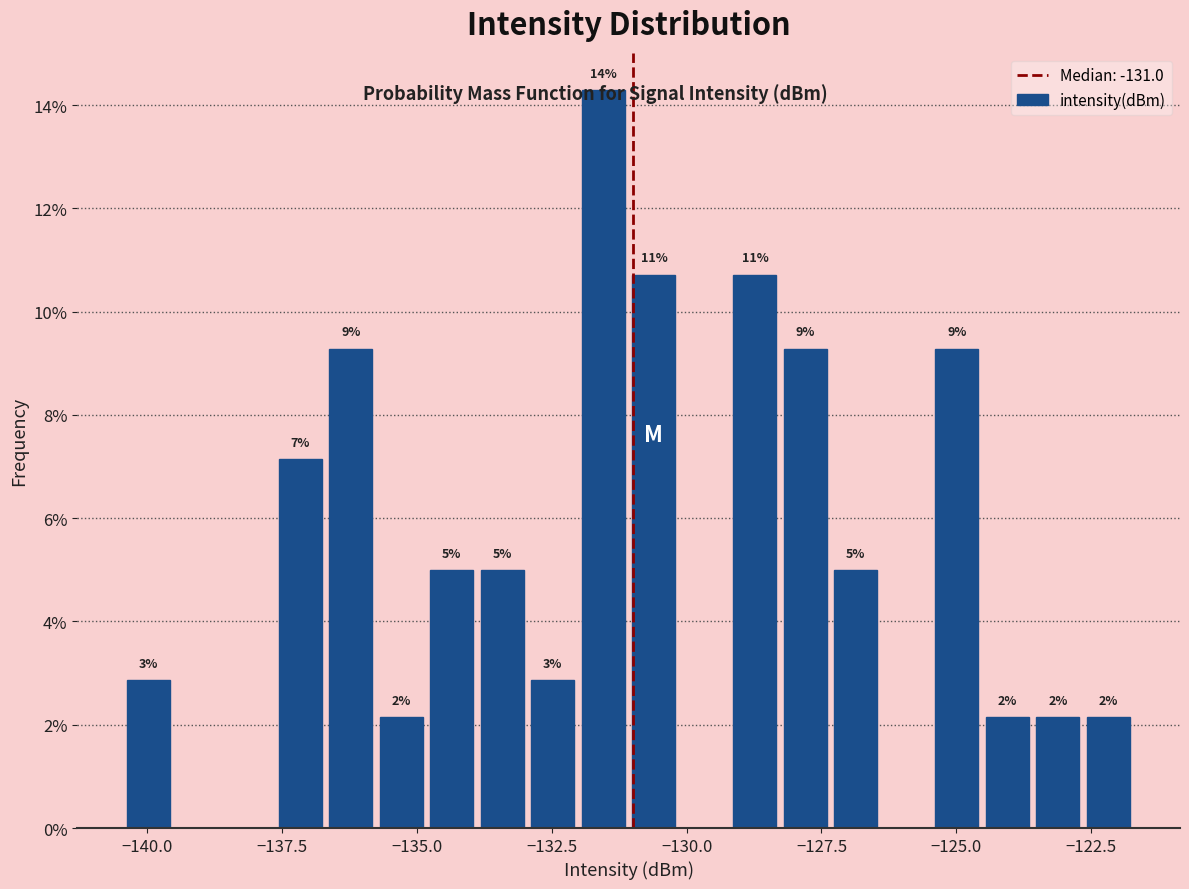

Around what value on the x-axis is the tallest bar? Give the approximate position of its centre, as read against the axis.

-131.5